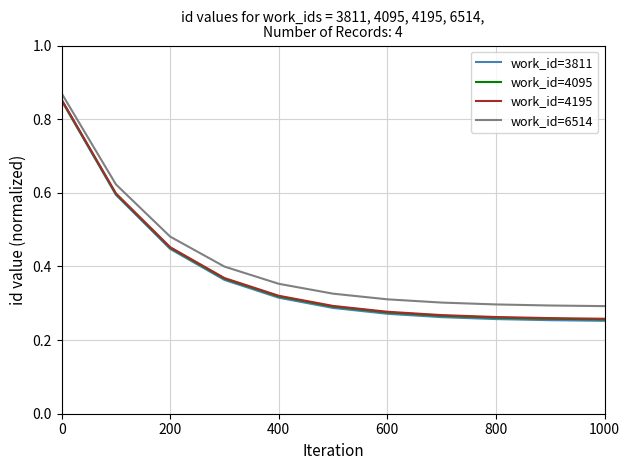

True or false: work_id=3811 and work_id=6514 intersect in this chart.

False